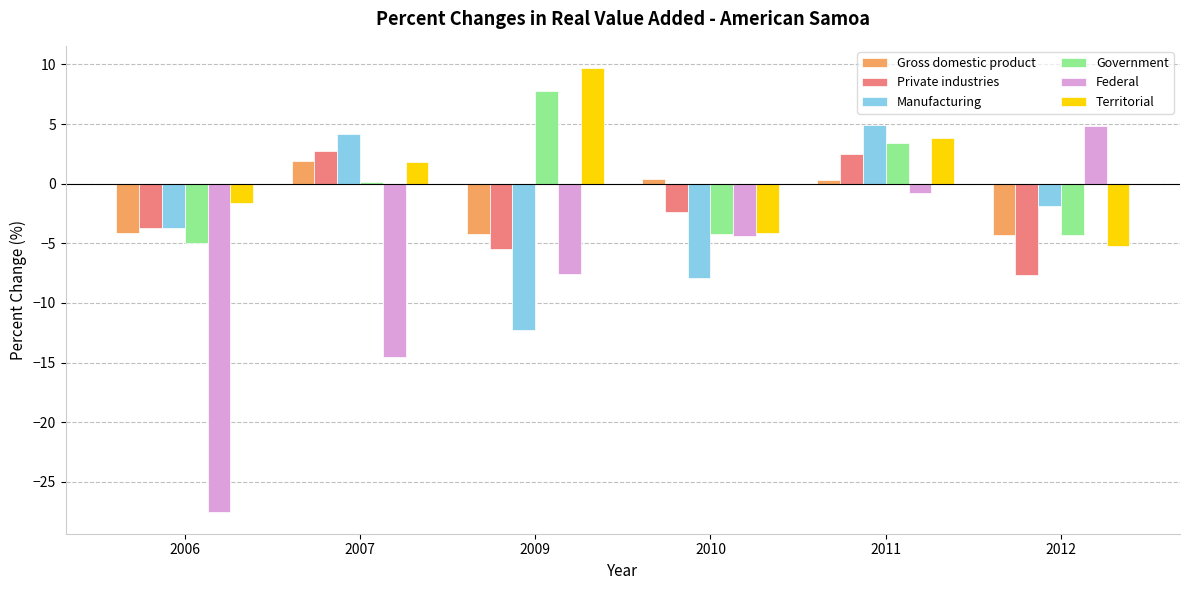

Count the number of data series in this chart.

6